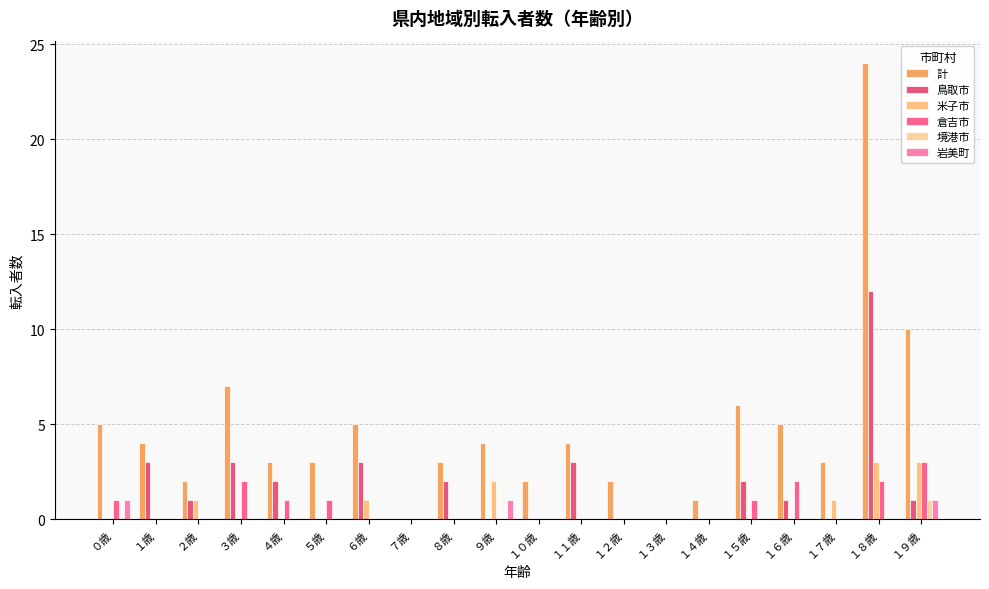

Which category has the highest value in the 倉吉市 series?

１９歳